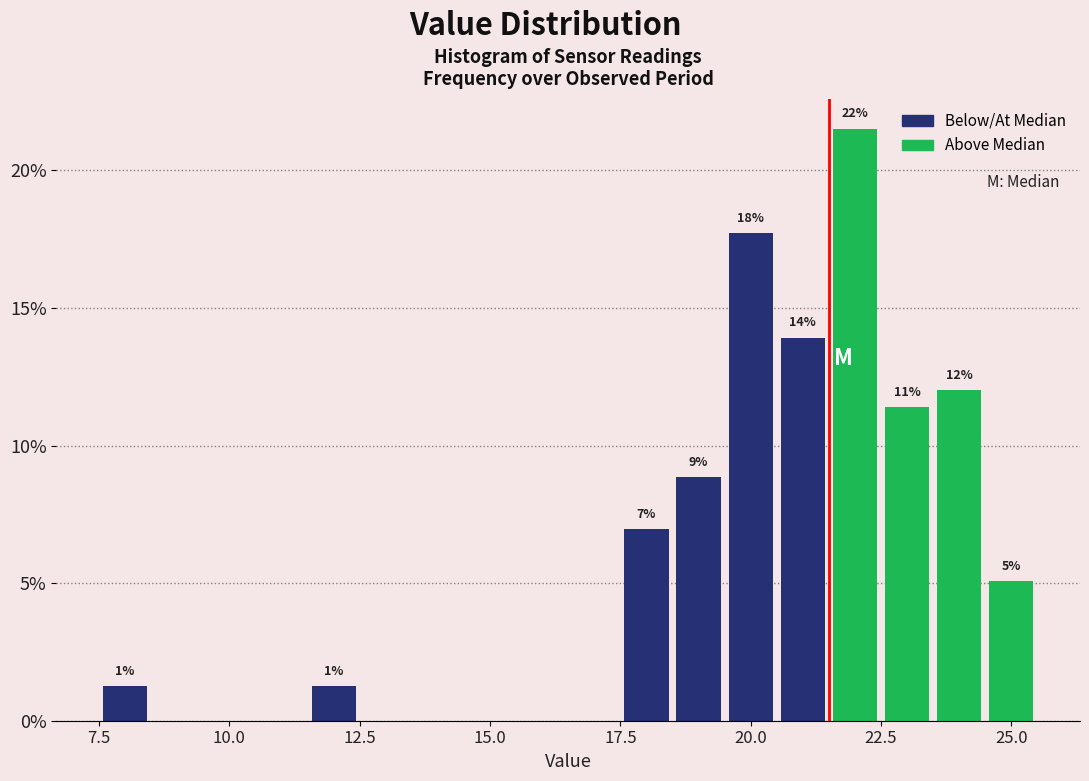

Read against the x-axis, roughly where is the centre of the tallest bar?

22.0